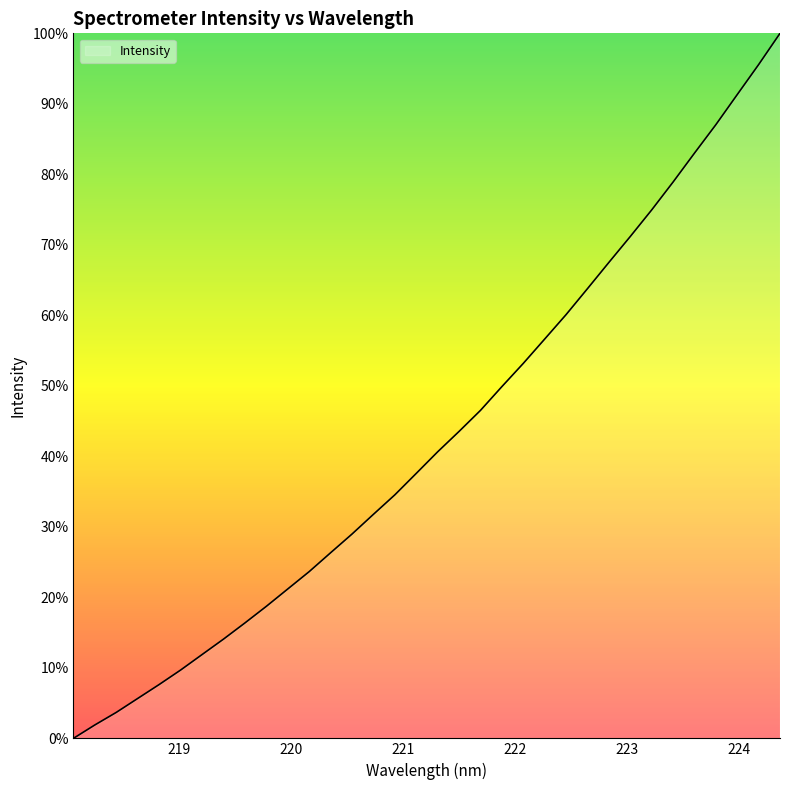

What is the difference between the maximum and minimum values?

100.0